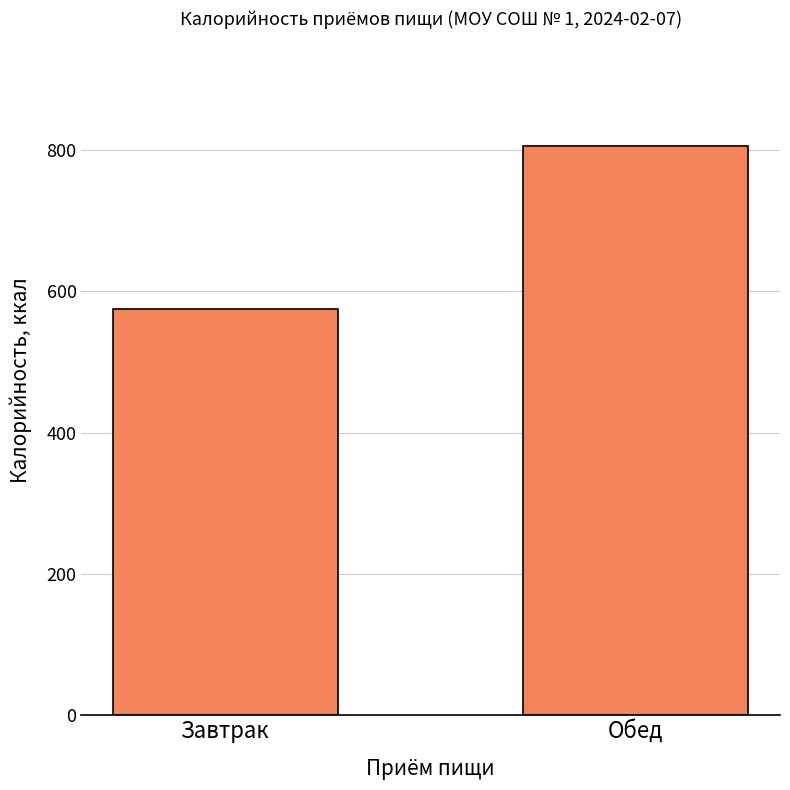

What is the sum of the values at Обед and Завтрак?

1381.0